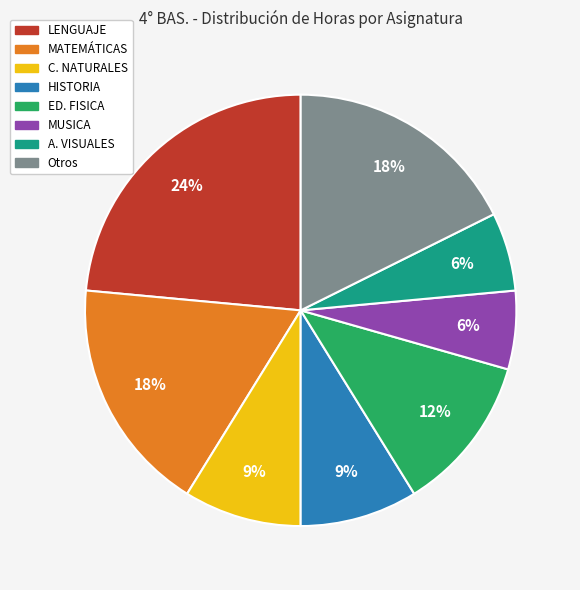

Does any single category account for the majority?

No